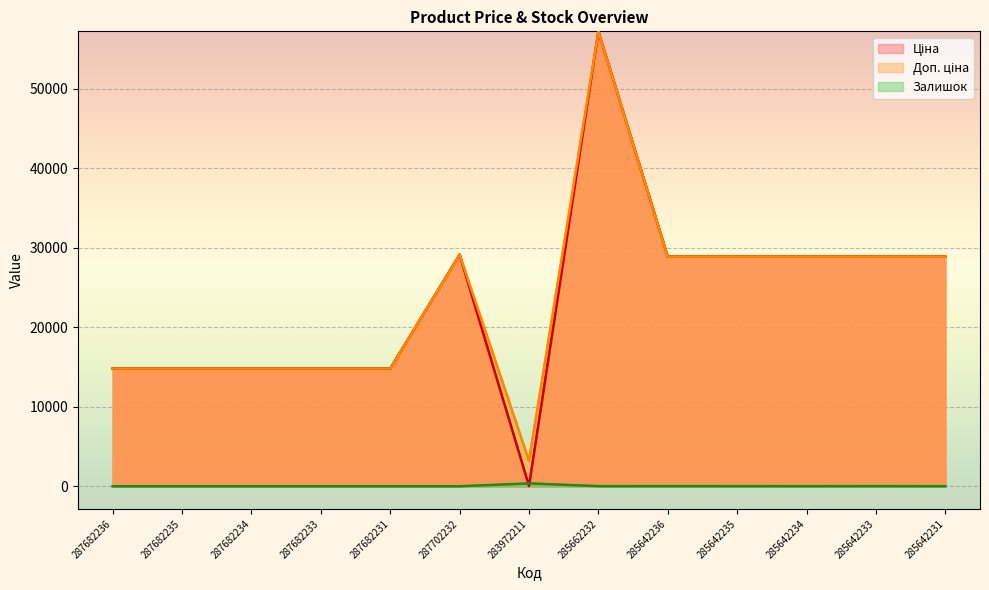

How many intersections are there between Ціна and Залишок?

2